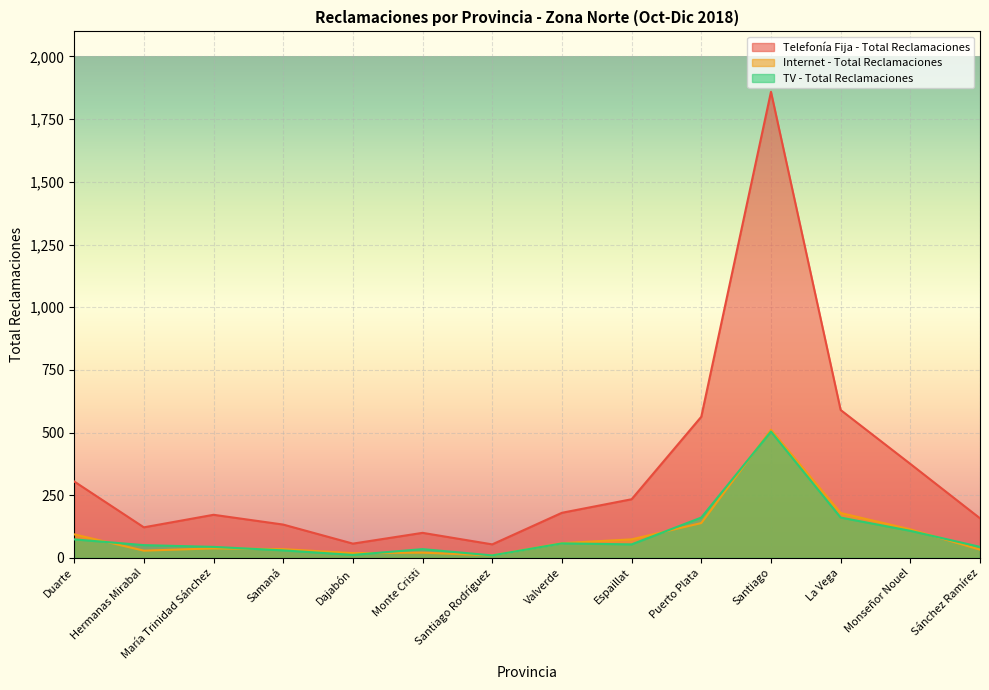

What is the difference between the TV - Total Reclamaciones values at Valverde and Samaná?

28